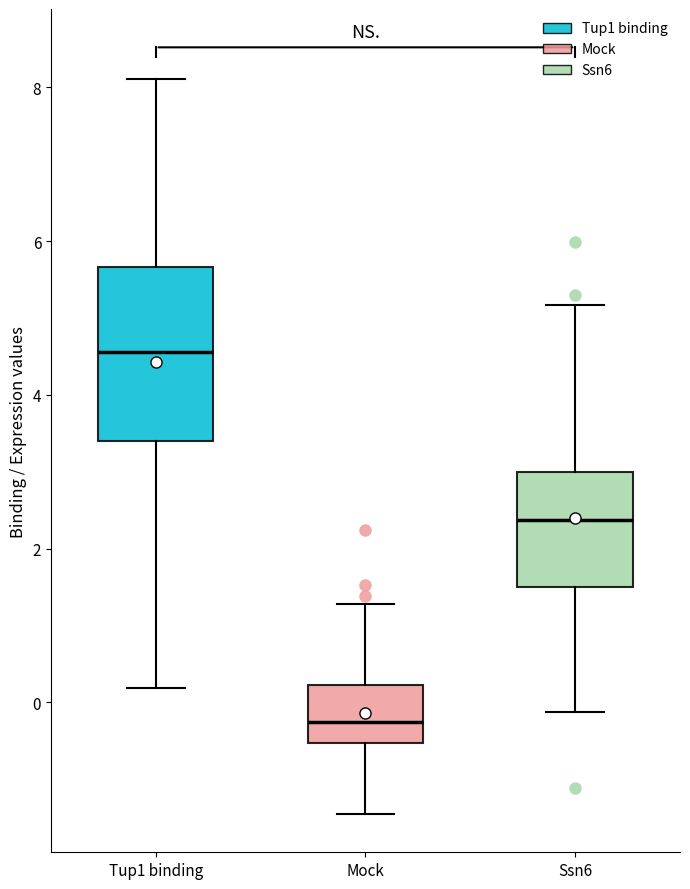

Which box has the highest median line?

Tup1 binding